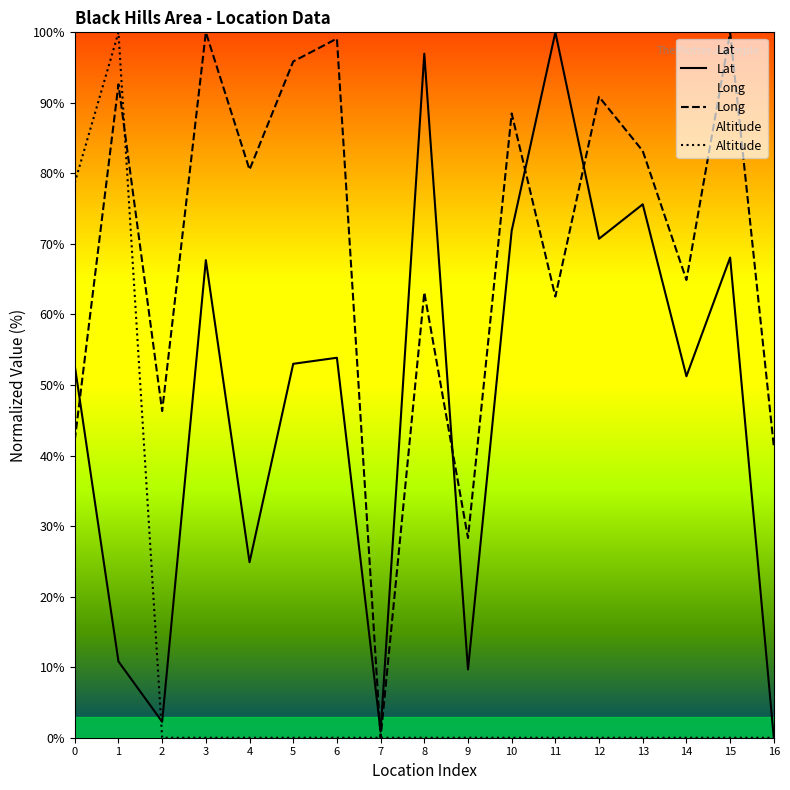

The Lat series shows 53.9 at 6. True or false?

True